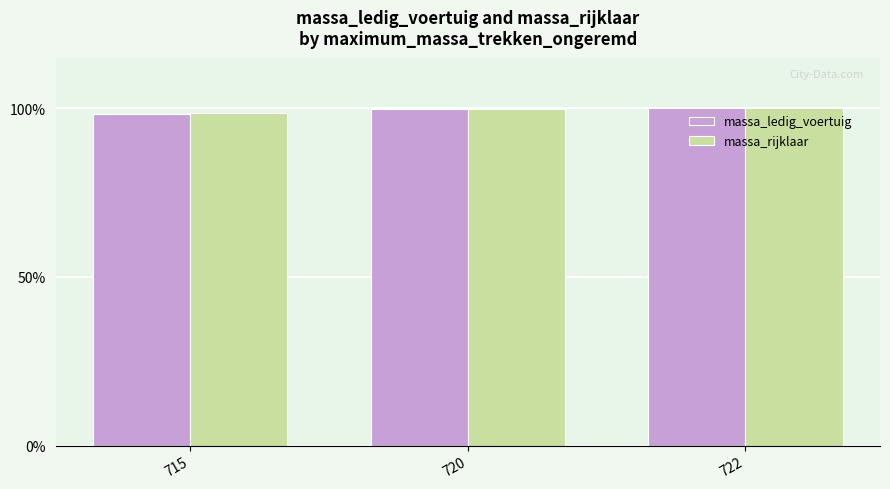

What is the sum of all massa_rijklaar values?

298.2